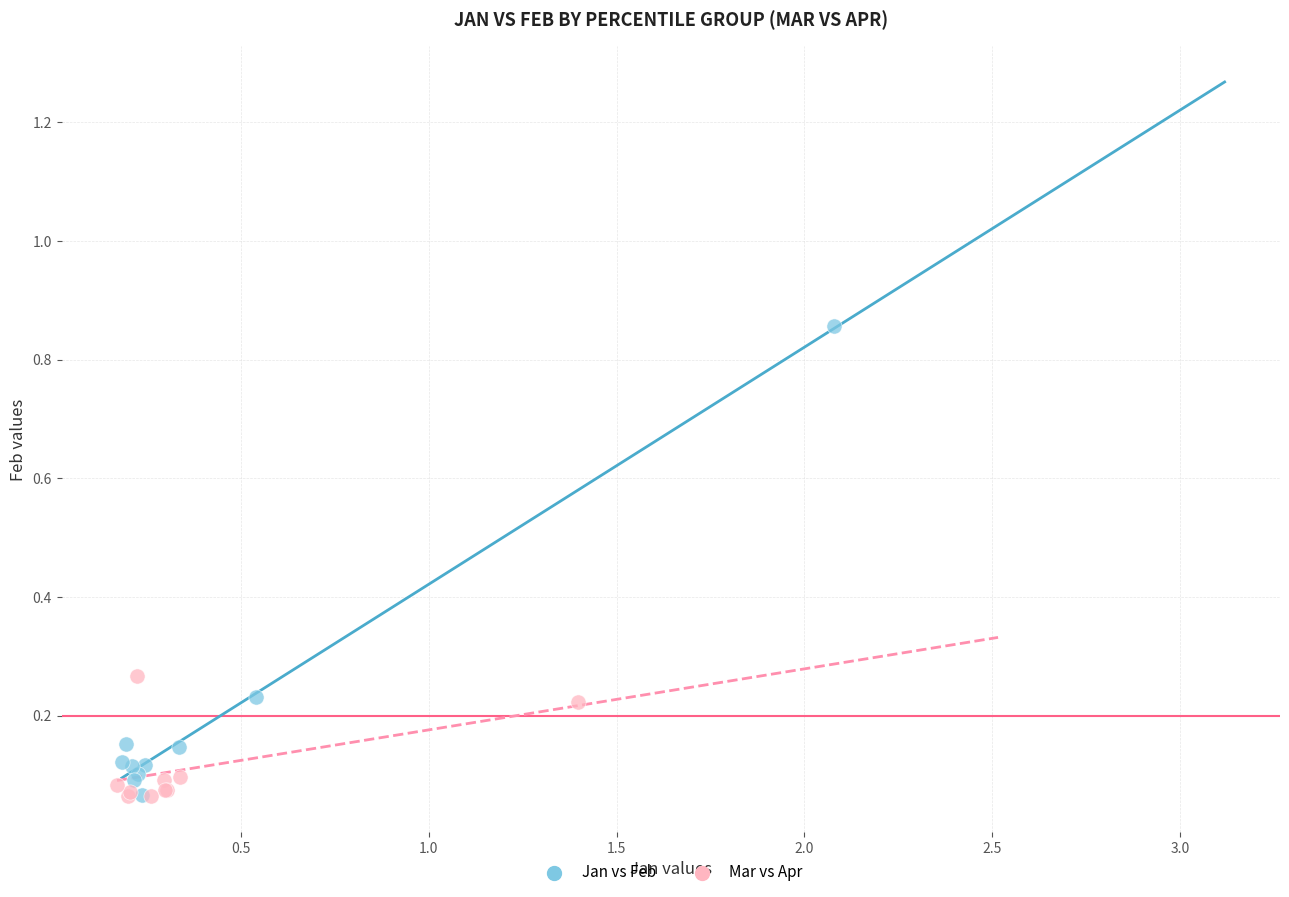

Which series reaches the maximum Y coordinate?

Jan vs Feb